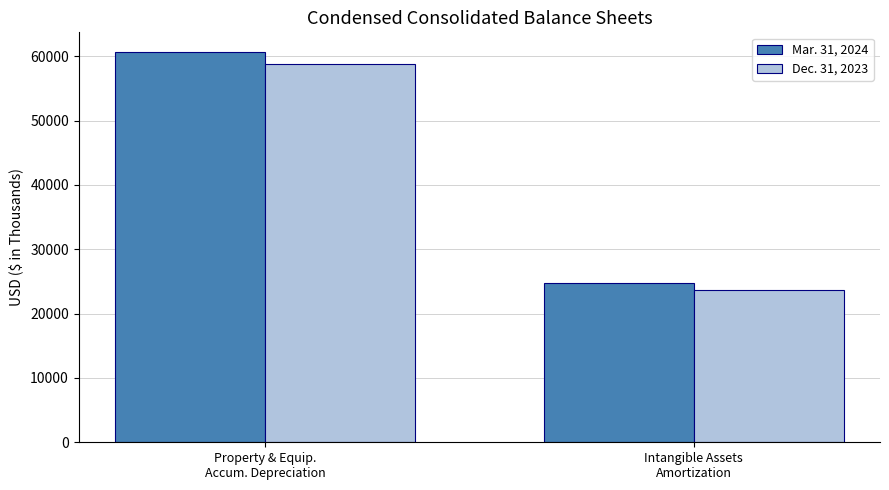

Rank the categories by Mar. 31, 2024 value from highest to lowest.

Property & Equip.
Accum. Depreciation, Intangible Assets
Amortization